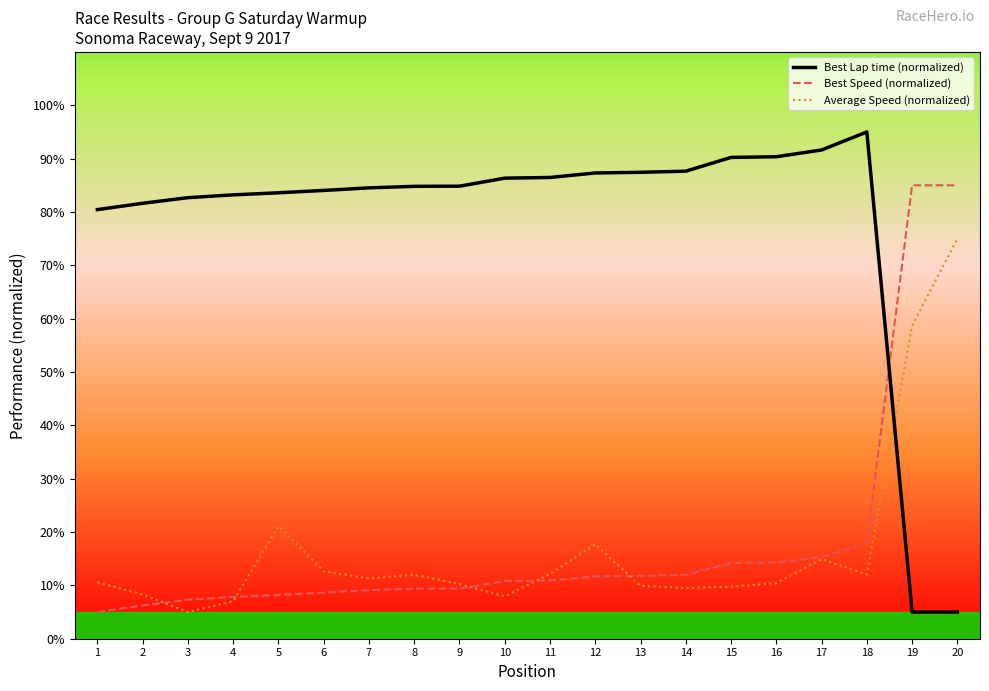

The Average Speed (normalized) series shows 7.0 at 4. True or false?

True